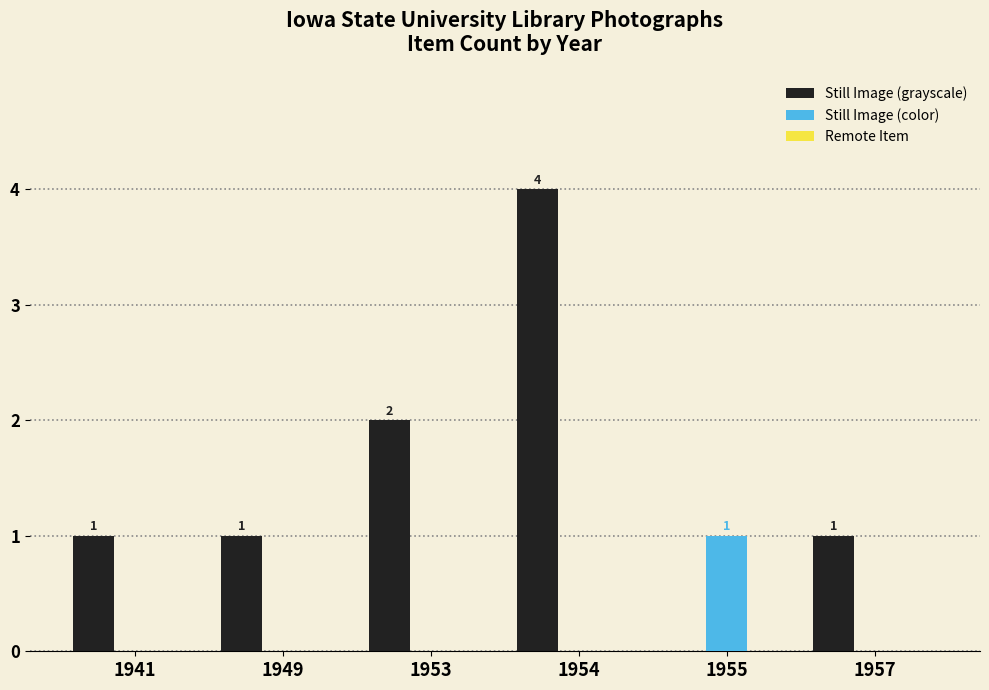

How many categories are shown in the chart?

6